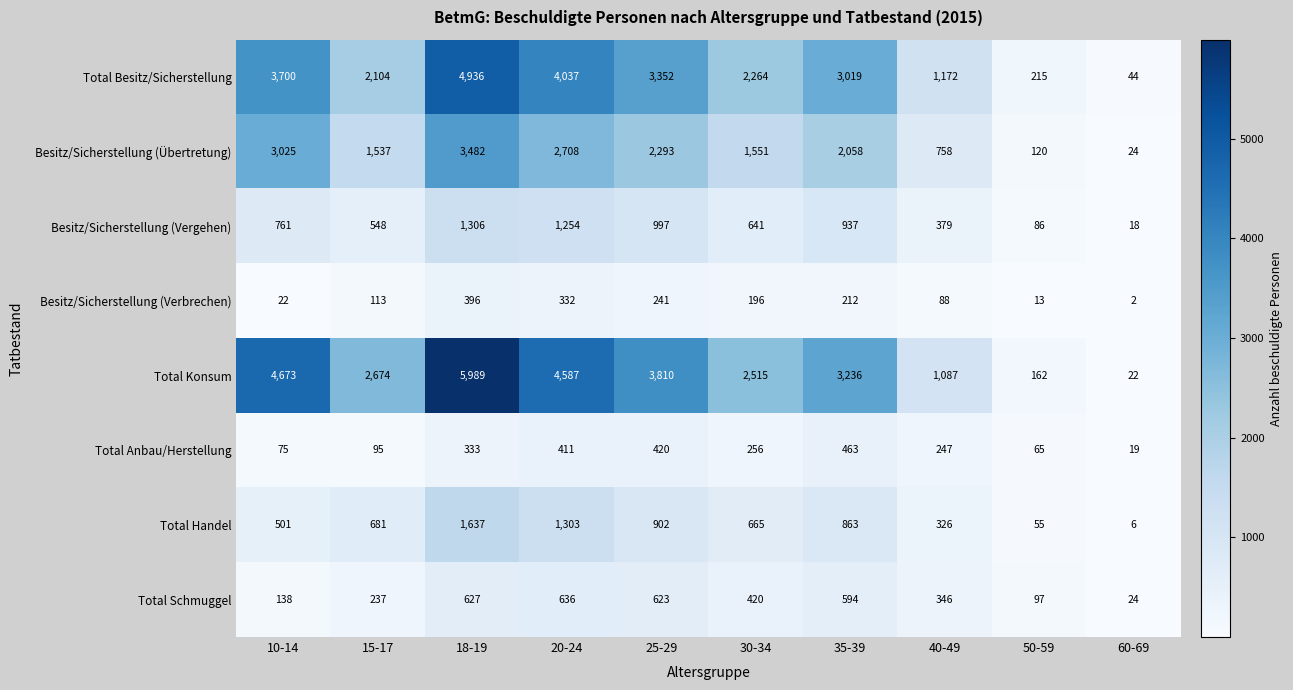

What is the difference between the highest and lowest values at 10-14?

4651